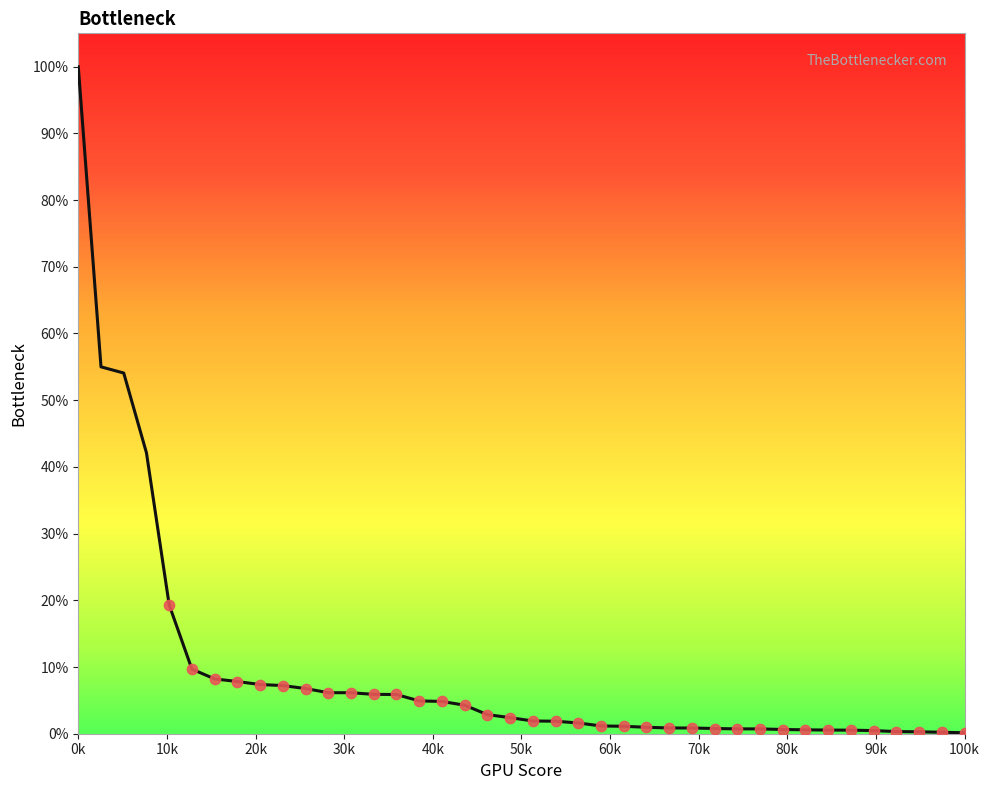

What is the difference between the maximum and minimum values?

99.9